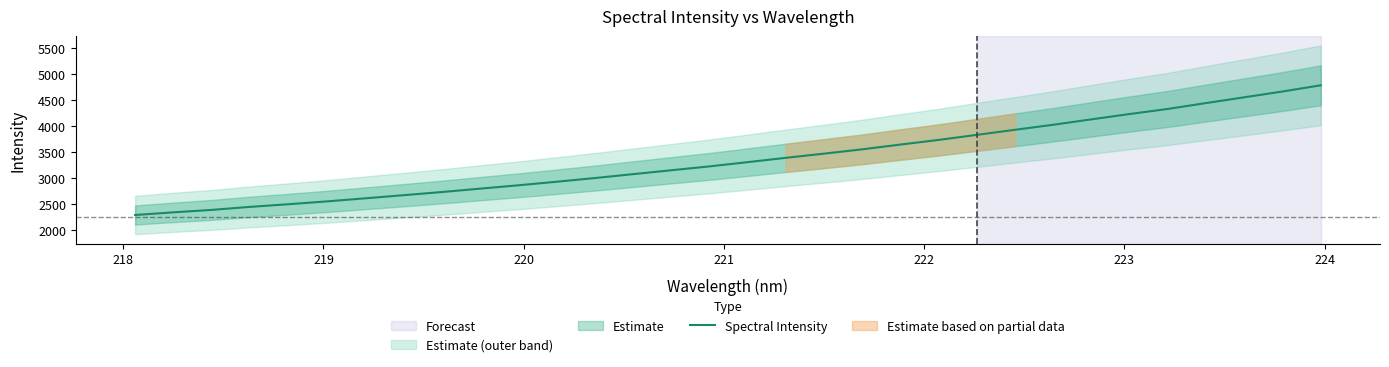

Does the chart have visible grid lines?

No